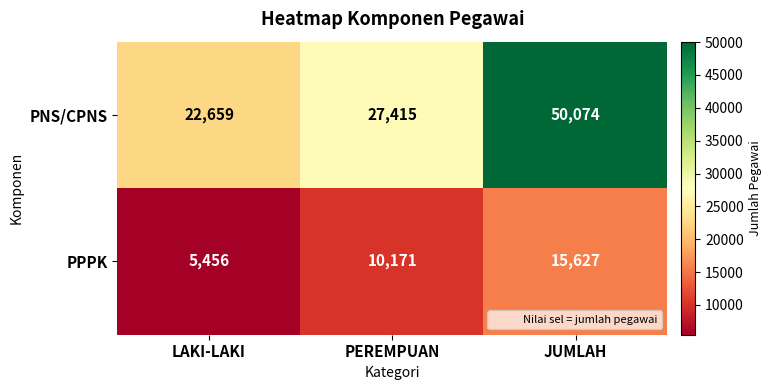

Count the number of categories in the chart.

3